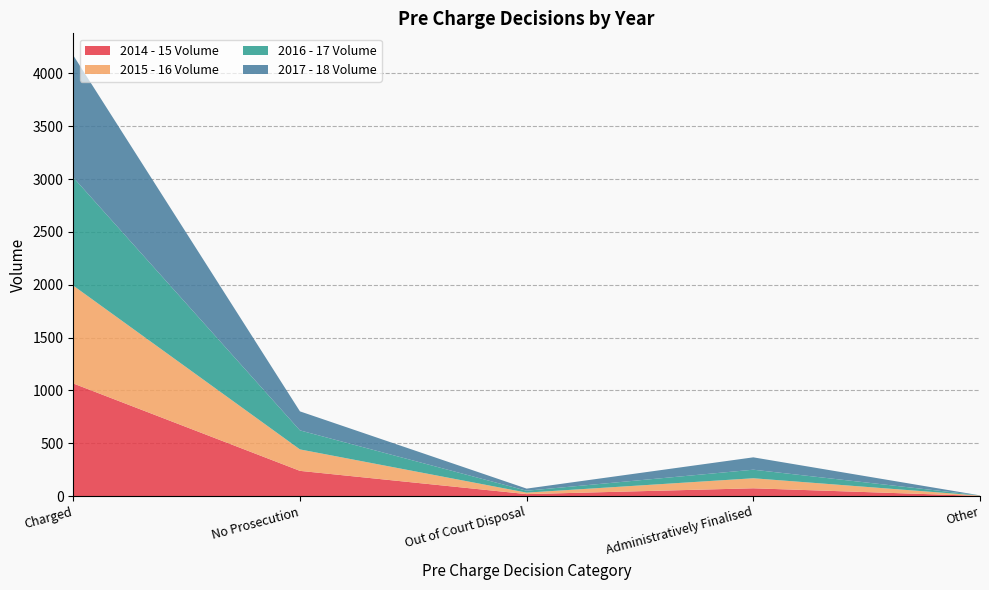

Reading right to left, list all the values displayed in this chart.

2014 - 15 Volume: 2	74	19	239	1066
2015 - 16 Volume: 3	95	14	203	926
2016 - 17 Volume: 2	81	18	180	1024
2017 - 18 Volume: 0	117	20	180	1155